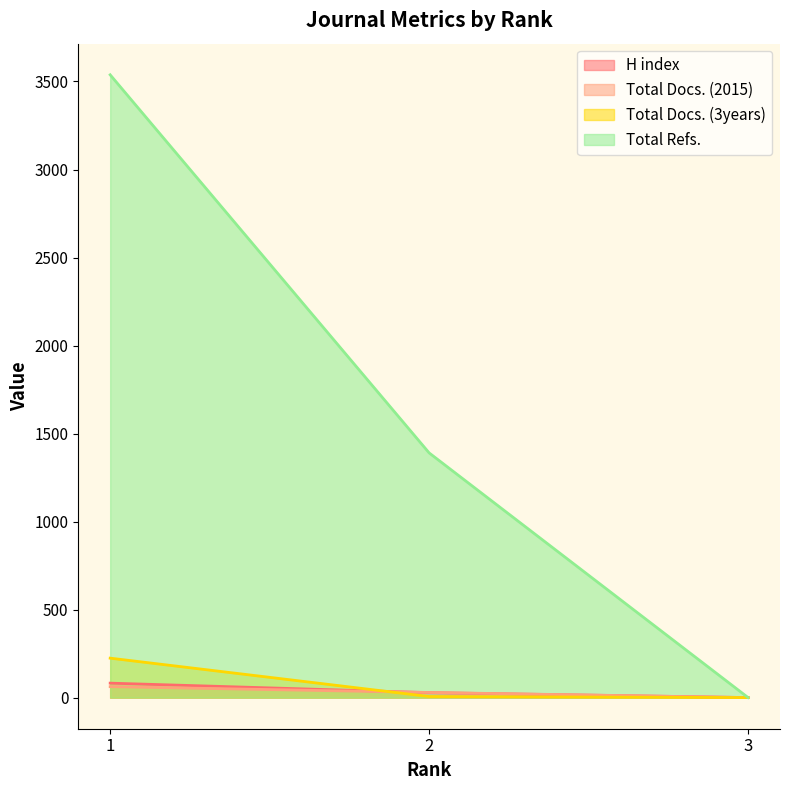

The Total Docs. (3years) series shows 224 at 1. True or false?

True